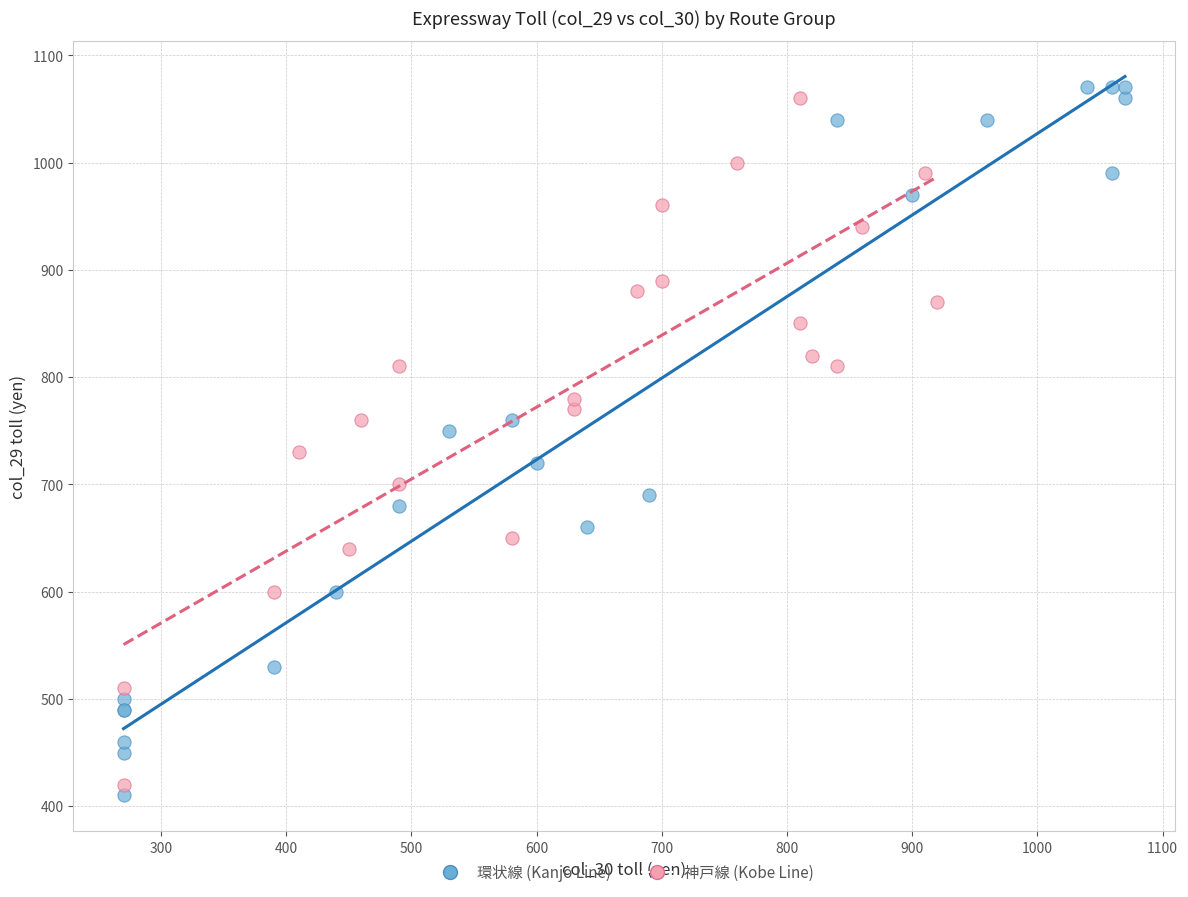

Which series contains the lowest Y value?

環状線 (Kanjo Line)